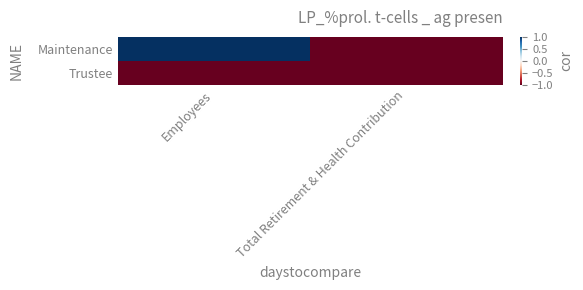

Rank the series by their maximum value, from lowest to highest.

Trustee, Maintenance